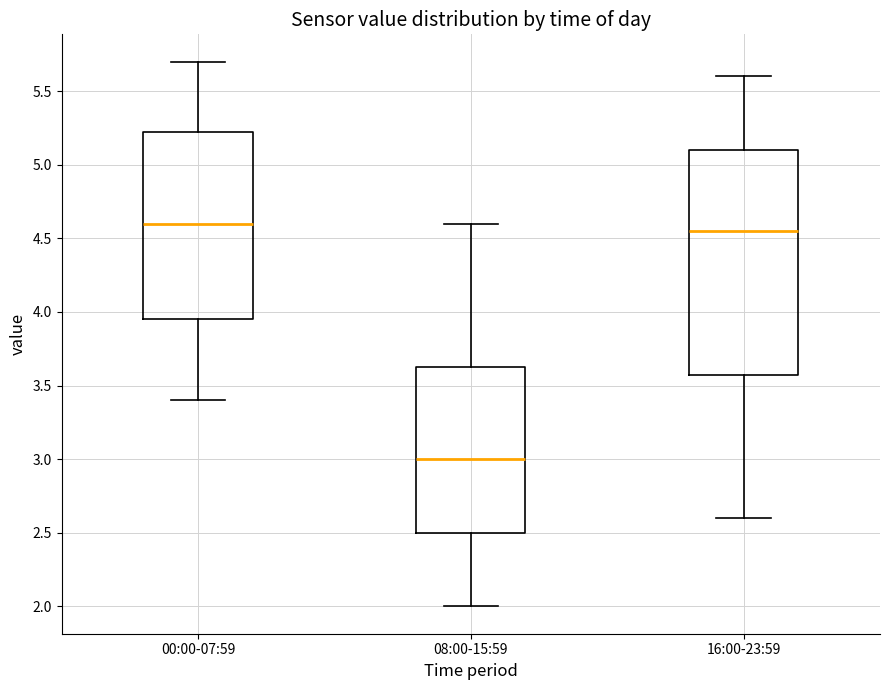

Reading left to right, transcribe this box plot: for each box, give where its median line is, the range the box spans, and where its two whiskers end, as read against the y-axis. The values are not printed on the chart, so give them approximately, as read against the axis.

00:00-07:59: median 4.60, box 3.95 to 5.25, whiskers 3.40 to 5.70
08:00-15:59: median 3.00, box 2.50 to 3.65, whiskers 2.00 to 4.60
16:00-23:59: median 4.55, box 3.60 to 5.10, whiskers 2.60 to 5.60